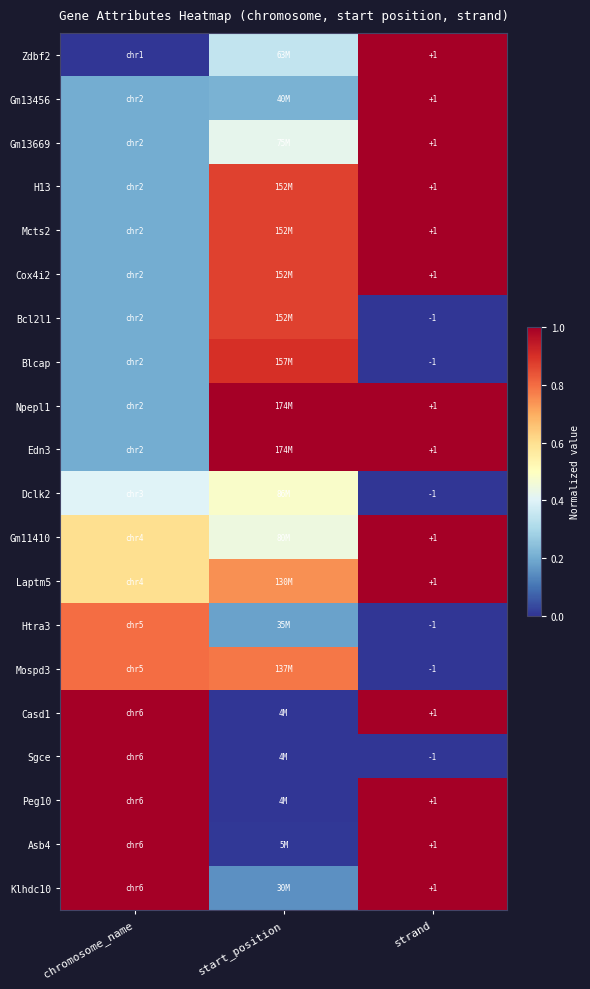

What is the difference between the highest and lowest values at strand?

2.0